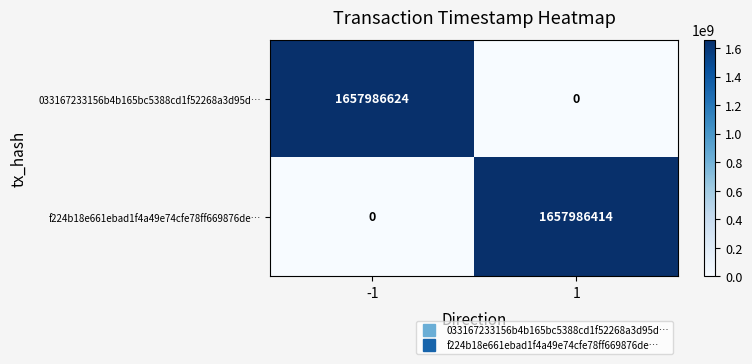

At how many categories does at least one series exceed 275686773?

2